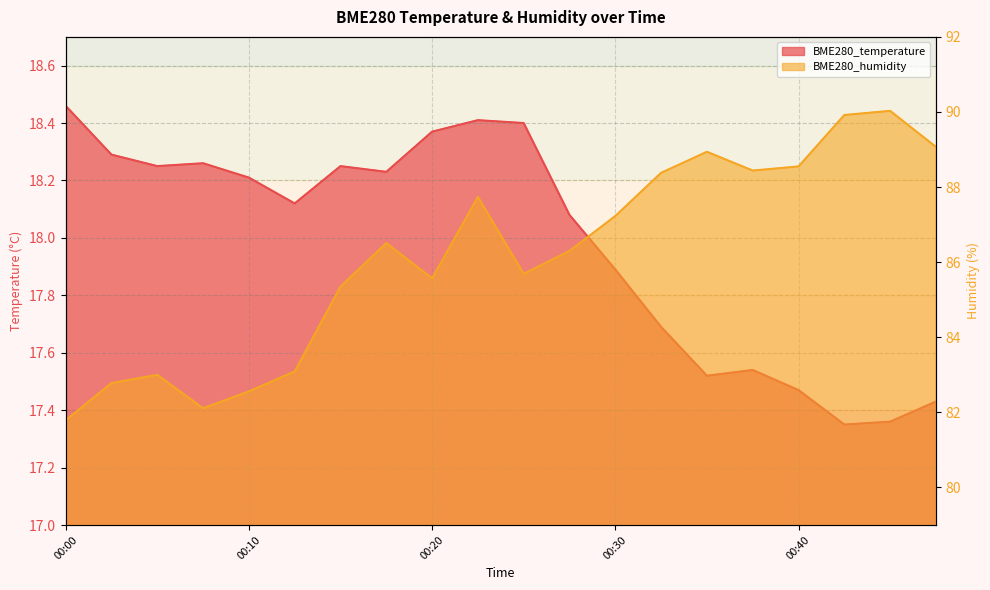

Does the chart display data point markers on the line(s)?

No